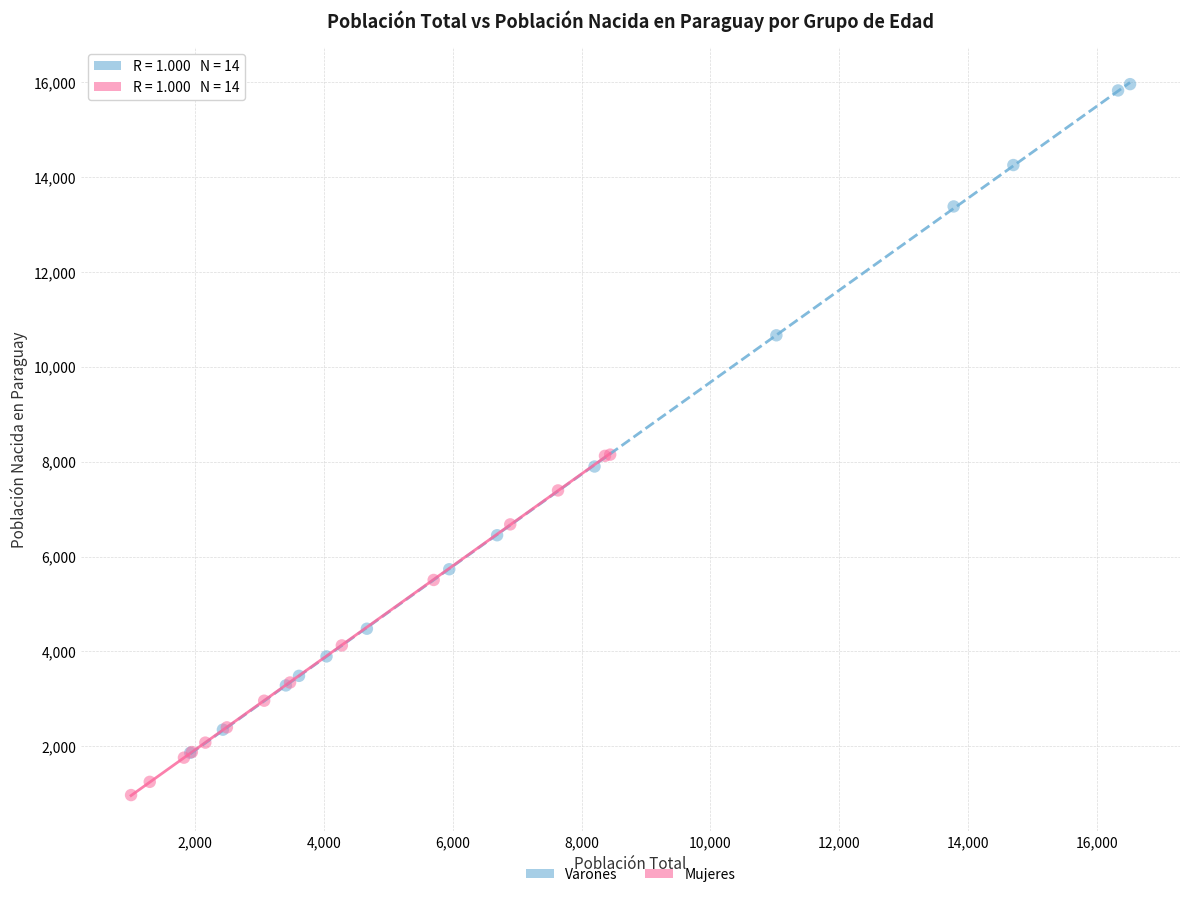

Which series reaches the minimum Y coordinate?

Mujeres